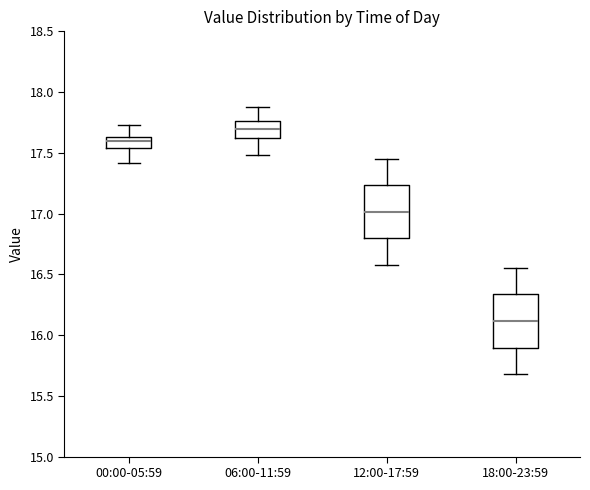

Which box's median line is the highest?

06:00-11:59